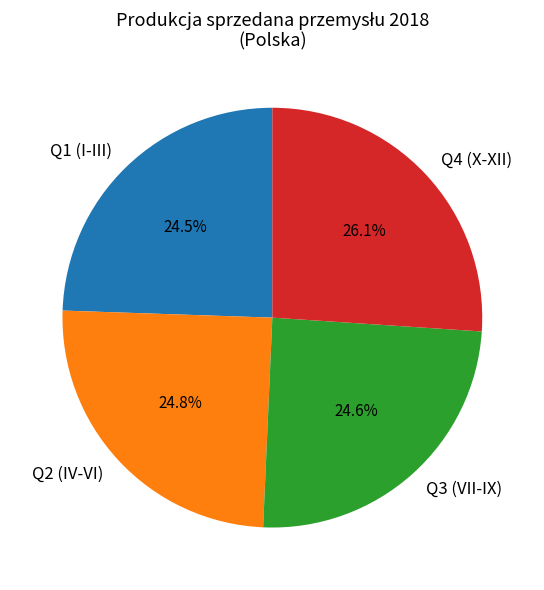

Is the sum of Q1 (I-III) and Q3 (VII-IX) greater than half?

No